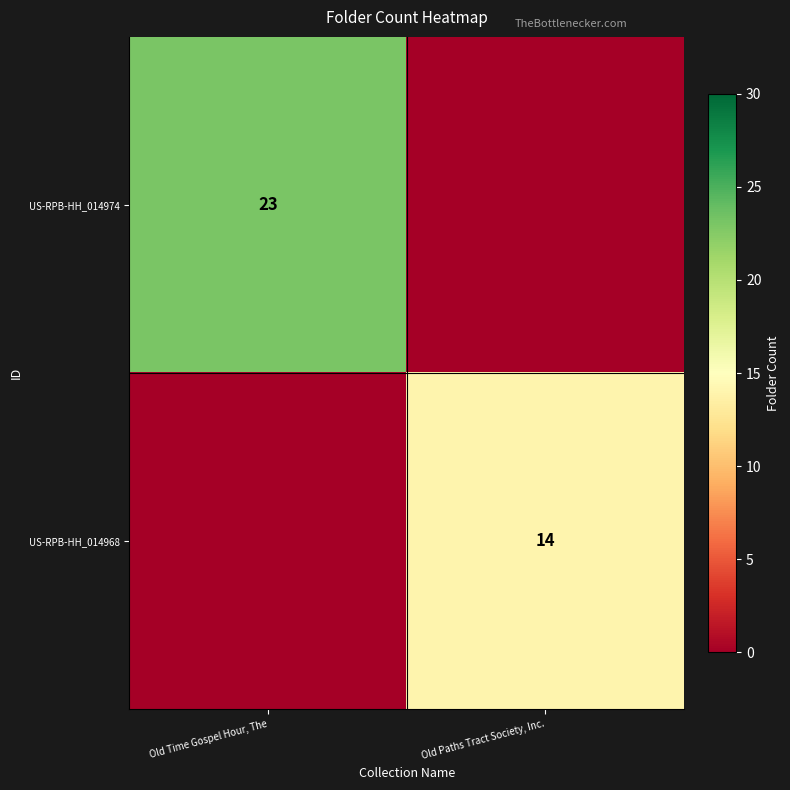

Which label corresponds to the smallest value in the chart?

Old Paths Tract Society, Inc.